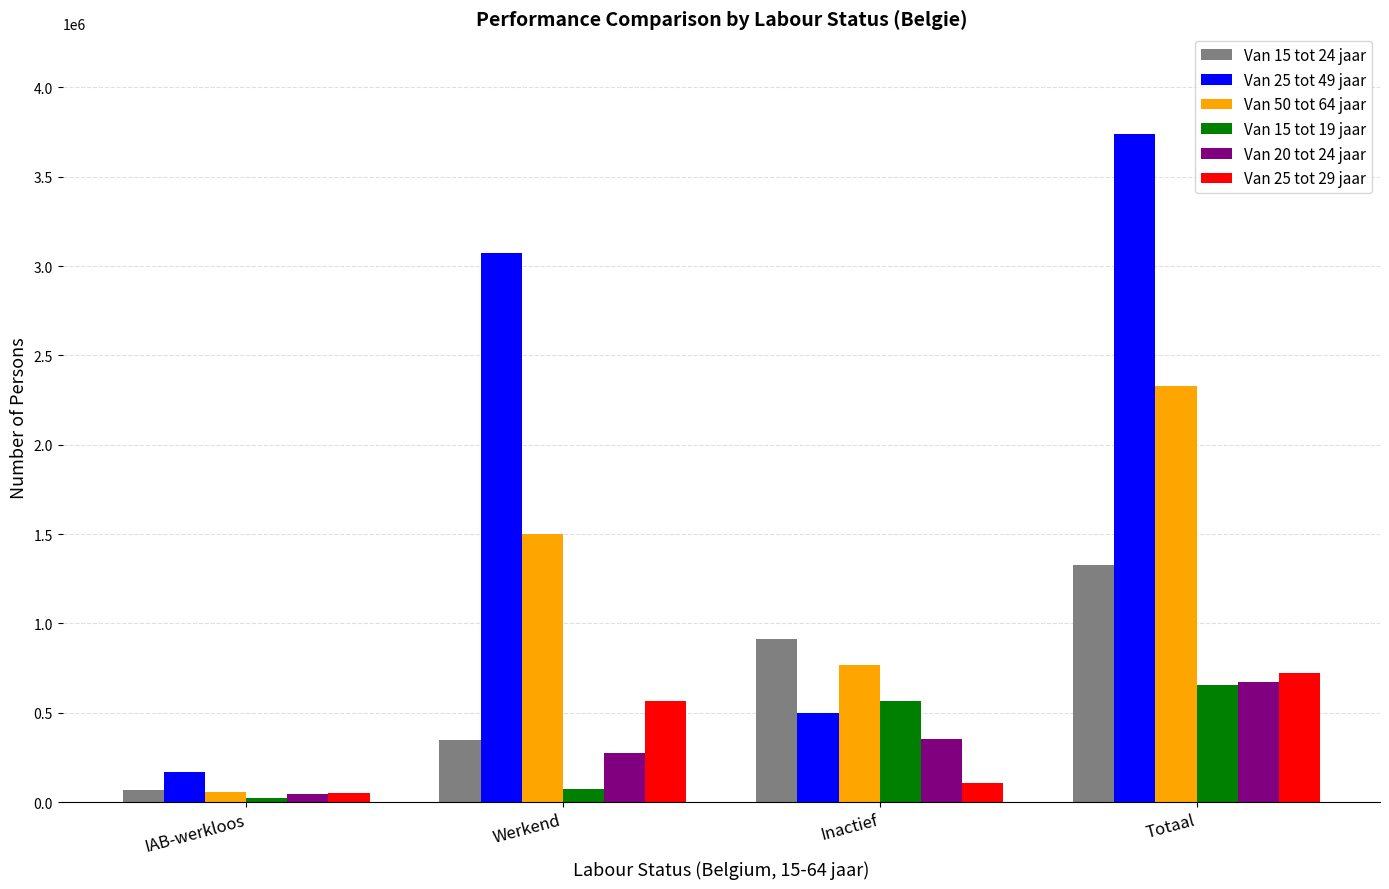

Is it true that Van 20 tot 24 jaar equals 671439.2 at Totaal?

True